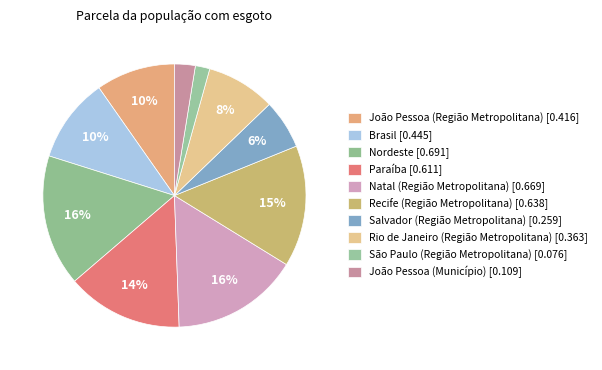

Count the number of slices in the pie.

10